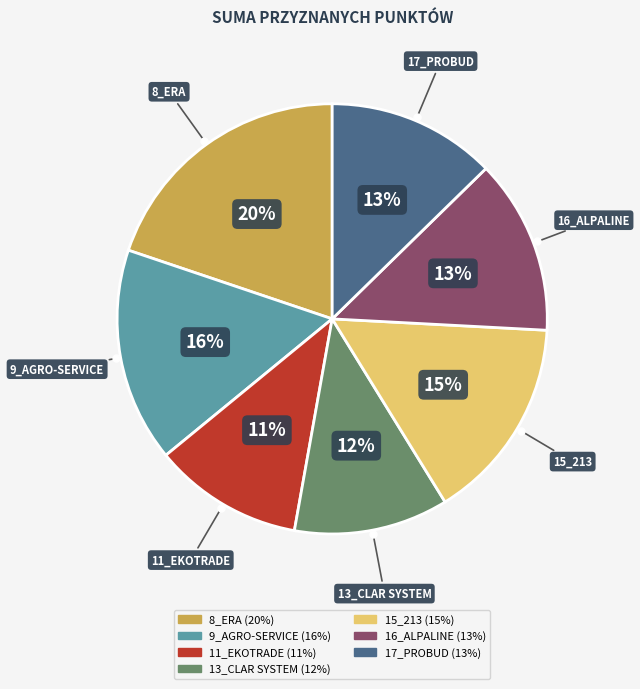

True or false: 16_ALPALINE accounts for 13% of the total.

True